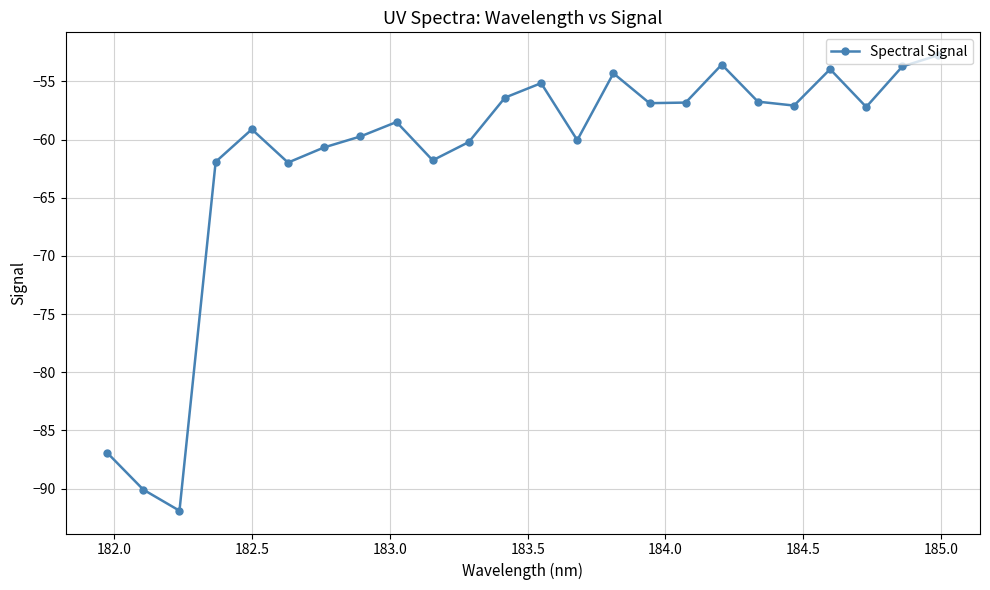

What is the minimum value shown in the chart?

-91.9